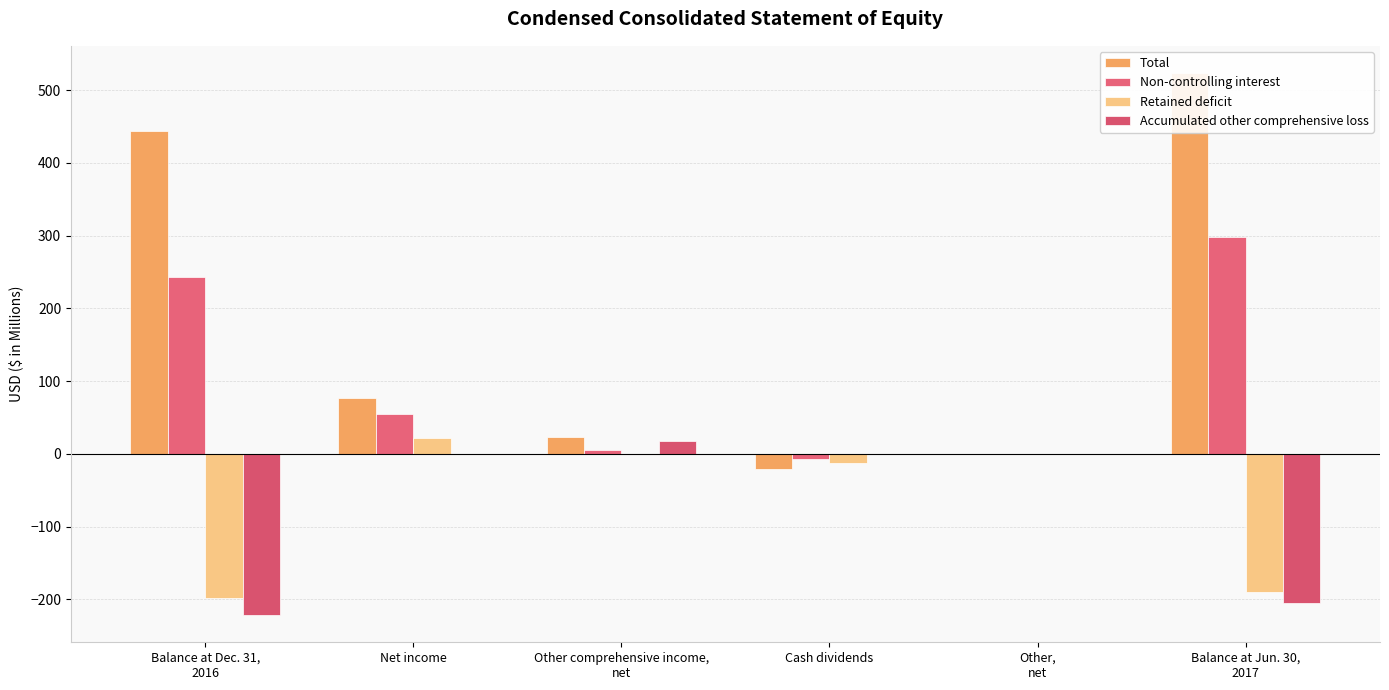

How many data points does each series have?

6